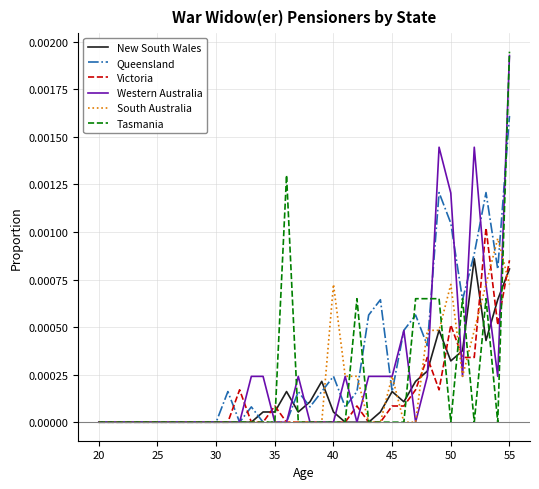

Which series has the widest spread of values?

Tasmania